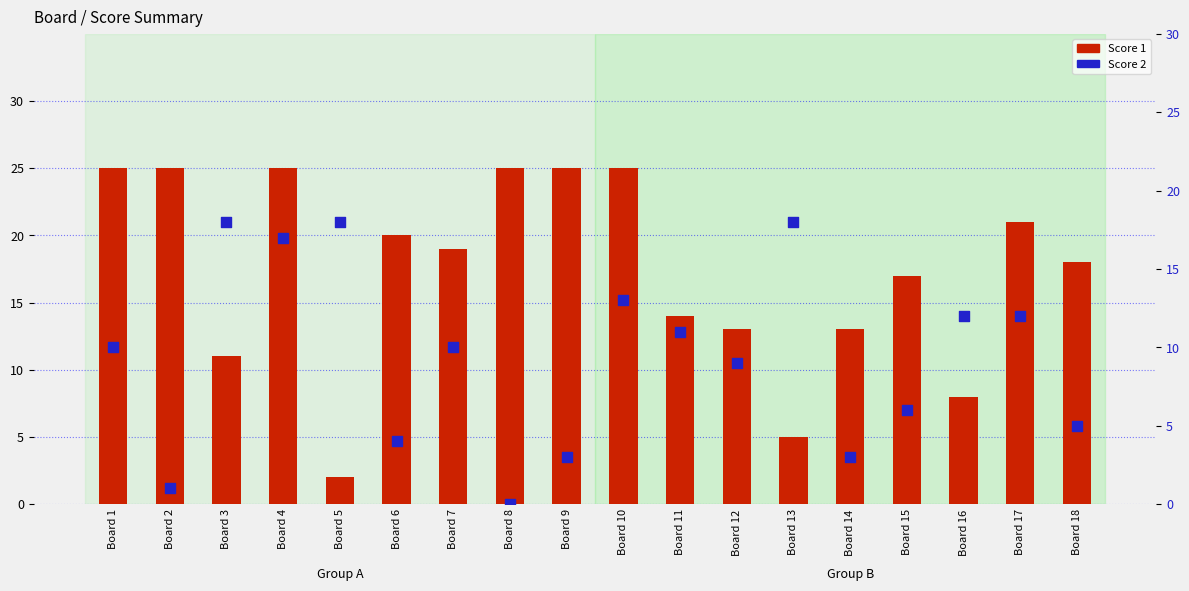

Which series reaches the maximum Y coordinate?

Score 1